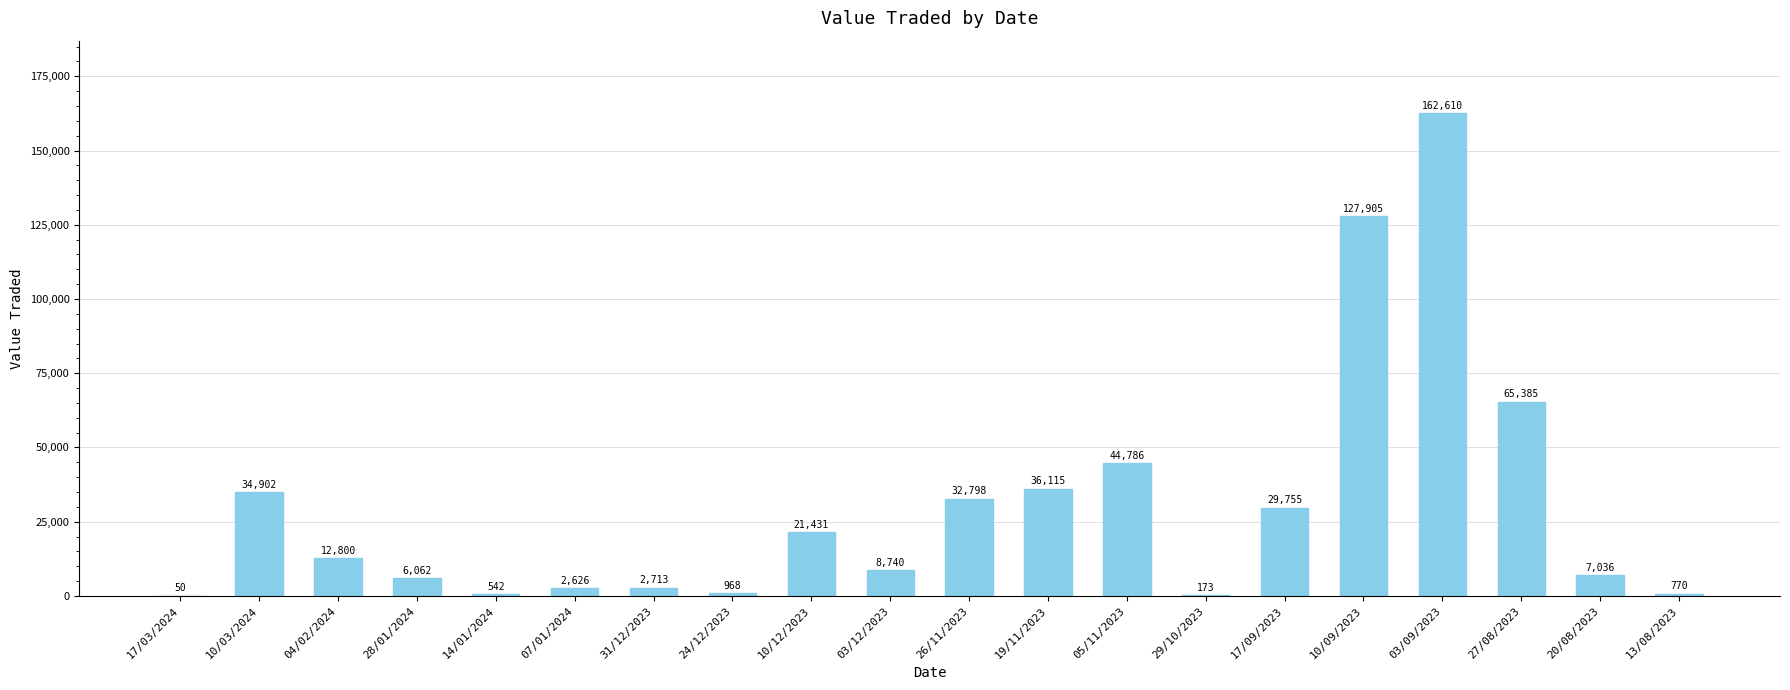

Reading right to left, extract all data points from this chart.

13/08/2023=770	20/08/2023=7036	27/08/2023=65385	03/09/2023=162610	10/09/2023=127905	17/09/2023=29755	29/10/2023=173	05/11/2023=44786	19/11/2023=36115	26/11/2023=32798	03/12/2023=8740	10/12/2023=21431	24/12/2023=968	31/12/2023=2713	07/01/2024=2626	14/01/2024=542	28/01/2024=6062	04/02/2024=12800	10/03/2024=34902	17/03/2024=50